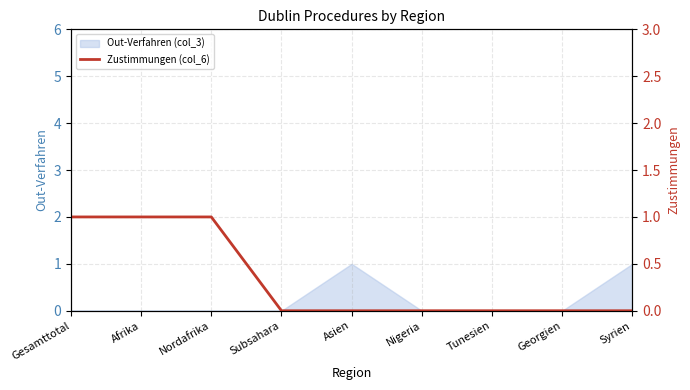

How many lines are shown in the chart?

1